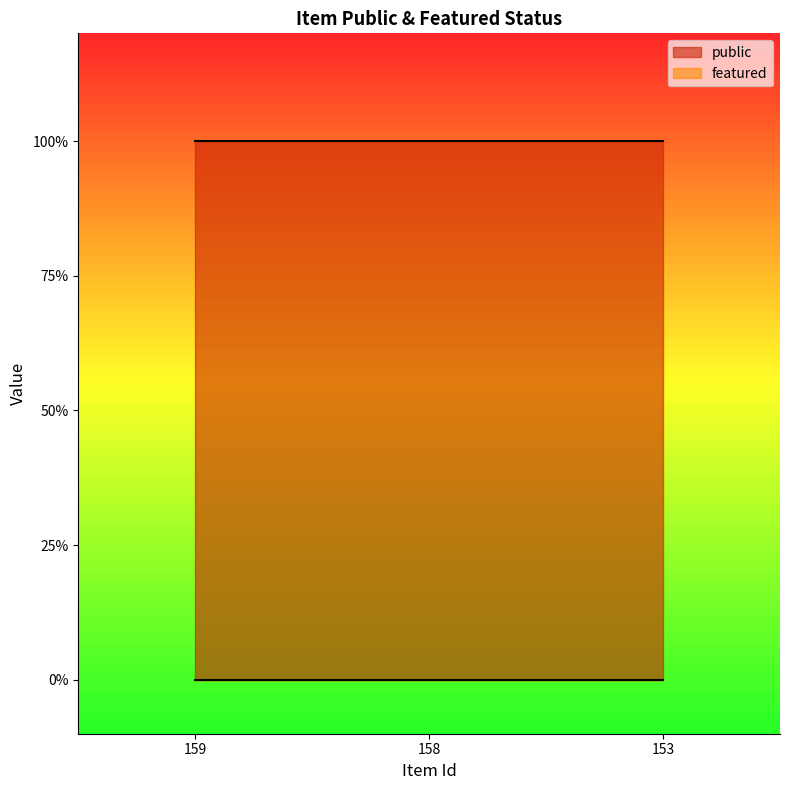

Is it true that public equals 1 at 153?

True